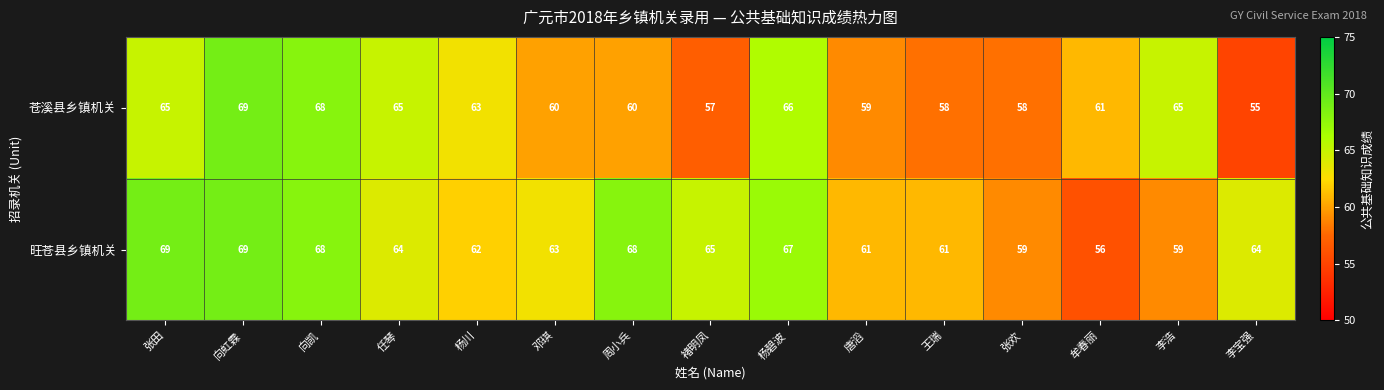

Which series has the largest total across all categories?

旺苍县乡镇机关